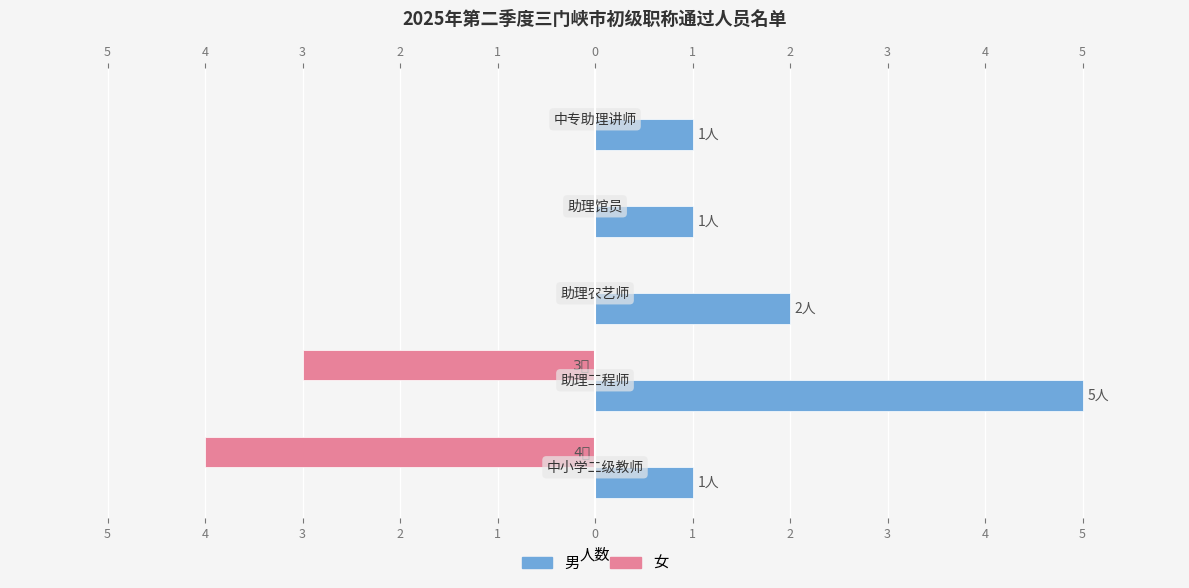

List the series in order of their overall mean, lowest first.

女, 男